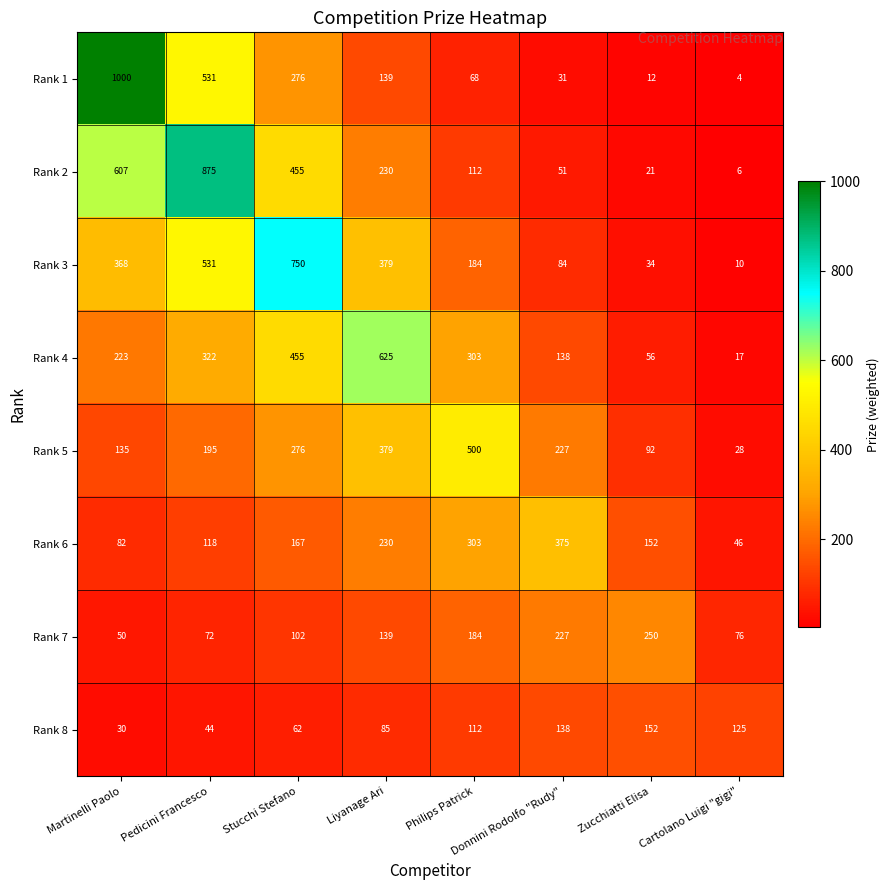

Which series has the widest spread of values?

Rank 1